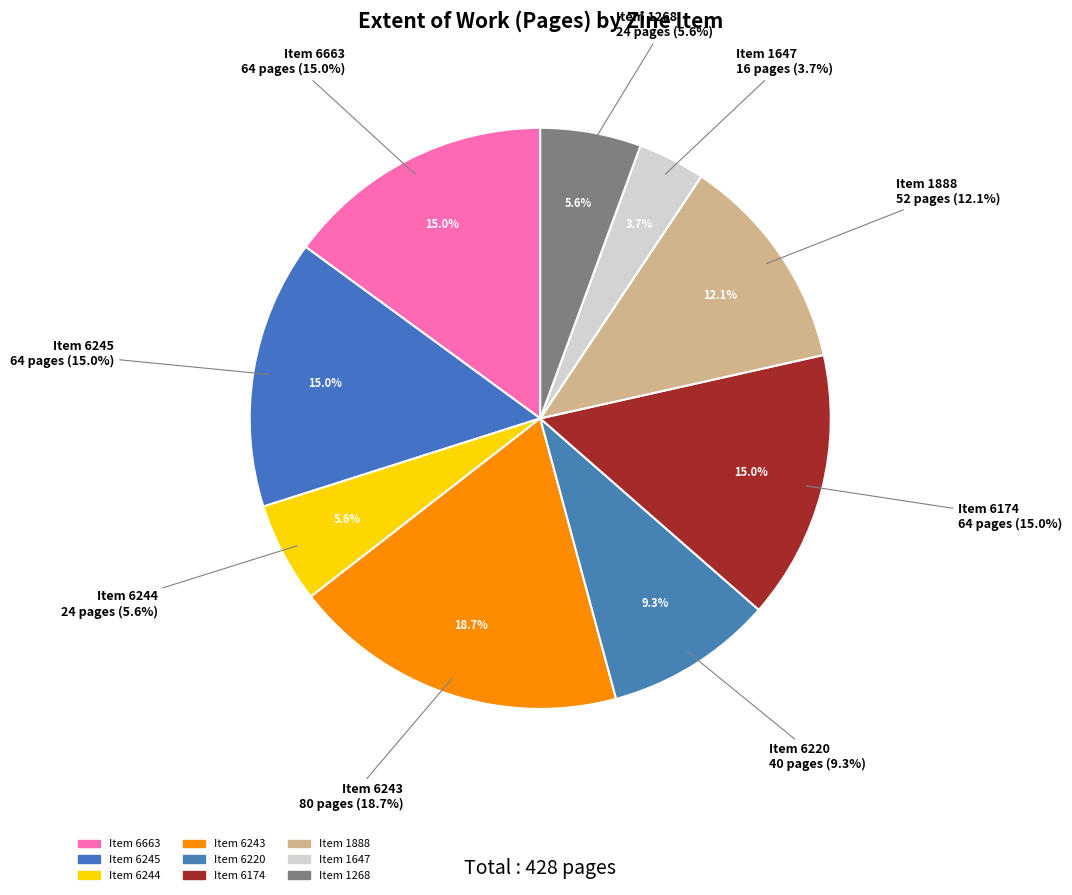

What is the smallest slice in the pie chart?

1647